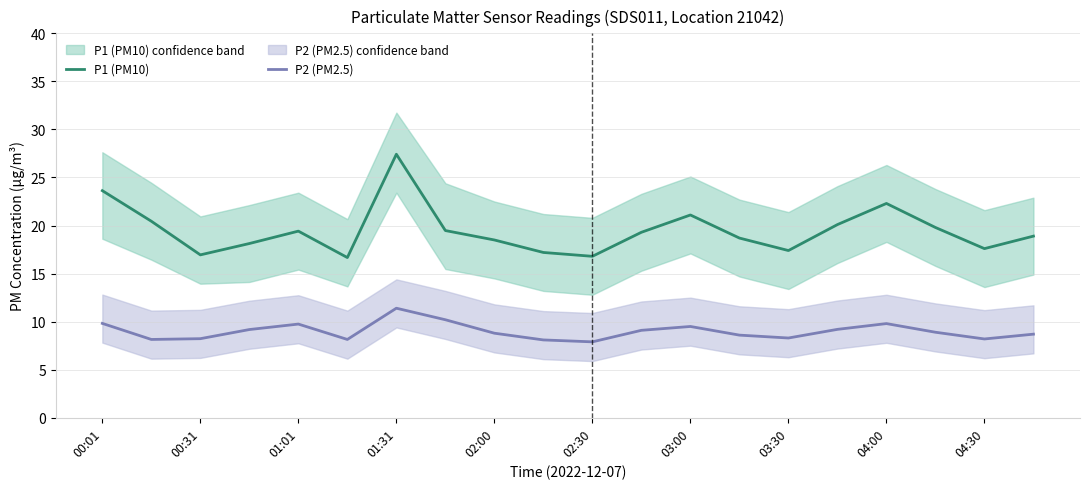

Rank the series by their maximum value, from highest to lowest.

P1 (PM10), P2 (PM2.5)